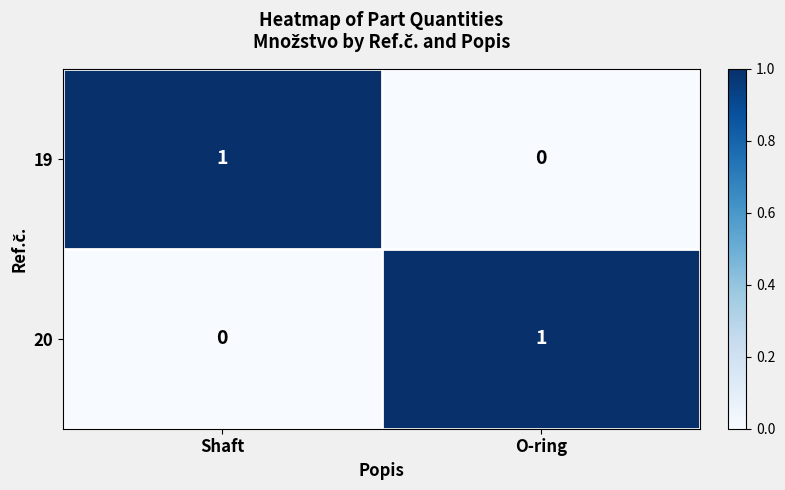

At Shaft, list the series in order from largest to smallest.

19, 20